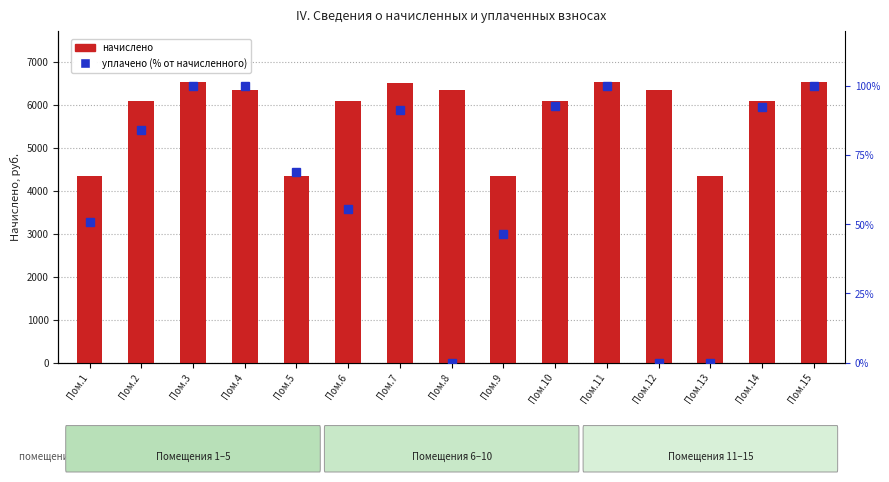

True or false: начислено has a value of 4348.7 at Пом.13.

True